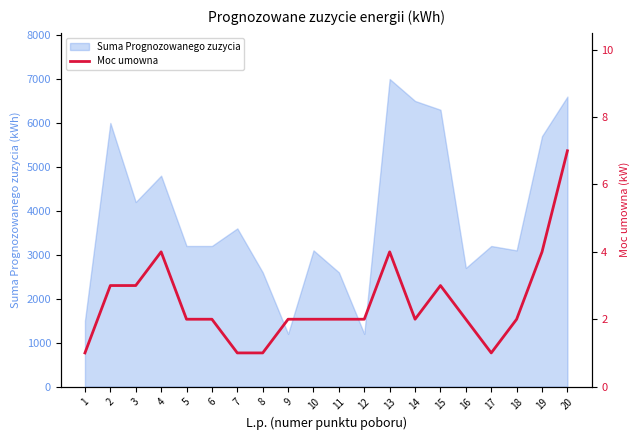

True or false: the data shows 1 at 7.

True